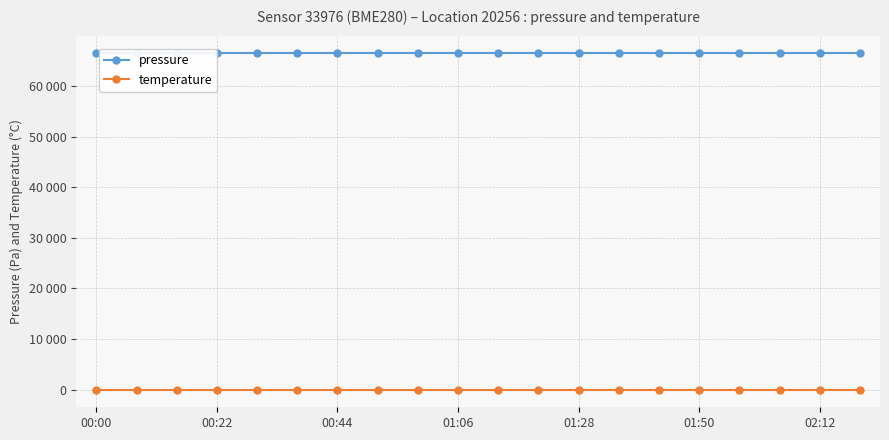

True or false: pressure and temperature intersect in this chart.

False